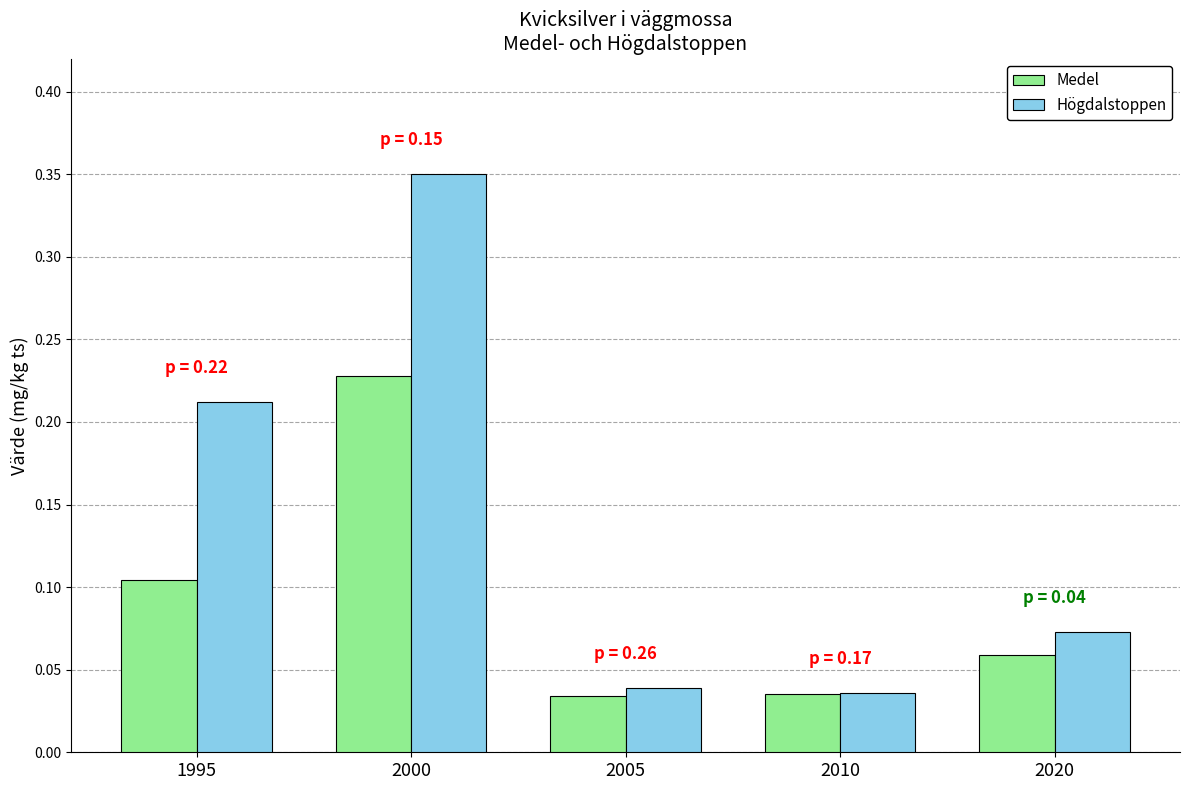

Which category has the highest value across all series?

2000